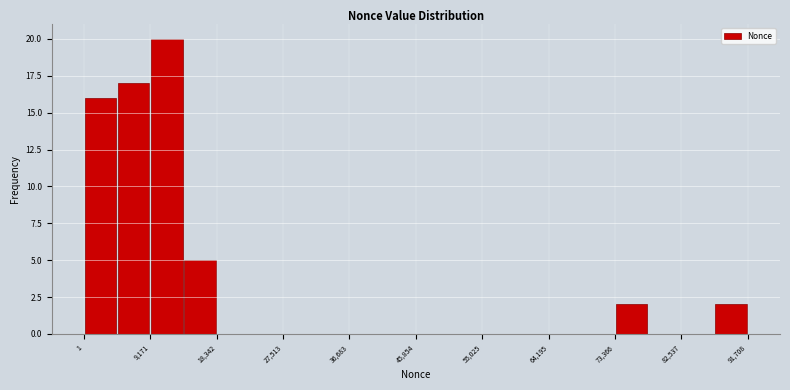

Reading left to right, list every bar in this chart as the range it spans on the x-axis followed by its height. Neither the bar edges nor the heights are printed on the chart, so give them approximately, as read against the axes.

0 to 5000: 16
5000 to 9000: 17
9000 to 14000: 20
14000 to 18000: 5
18000 to 23000: 0
23000 to 28000: 0
28000 to 32000: 0
32000 to 37000: 0
37000 to 41000: 0
41000 to 46000: 0
46000 to 50000: 0
50000 to 55000: 0
55000 to 60000: 0
60000 to 64000: 0
64000 to 69000: 0
69000 to 73000: 0
73000 to 78000: 2
78000 to 83000: 0
83000 to 87000: 0
87000 to 92000: 2